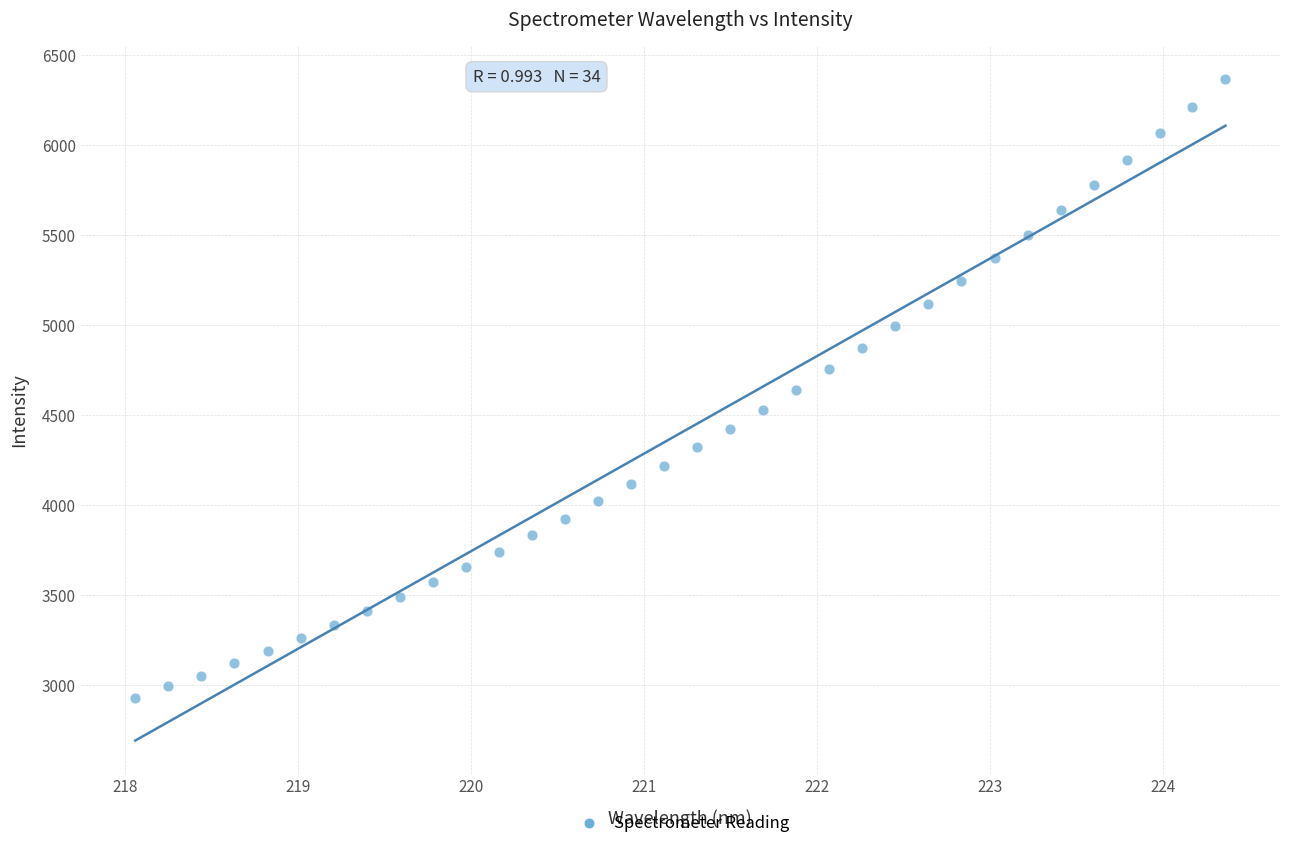

What is the range of X values (max minus min)?

6.3